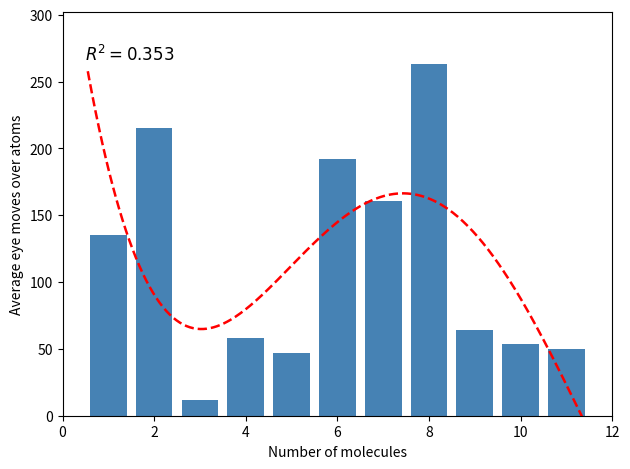

What is the label of the 2nd bar from the left?

2